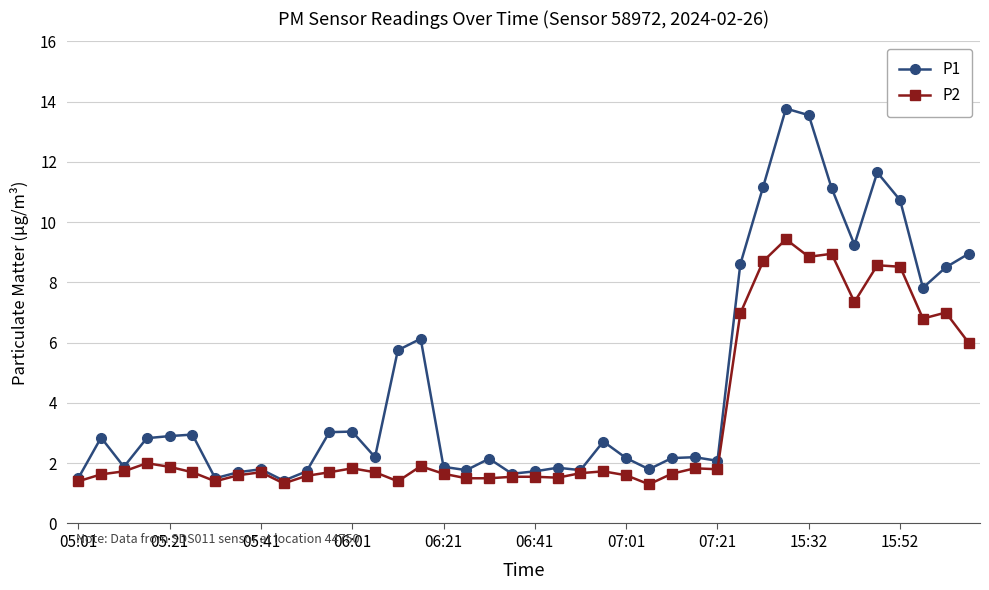

List the series in order of their overall mean, highest first.

P1, P2